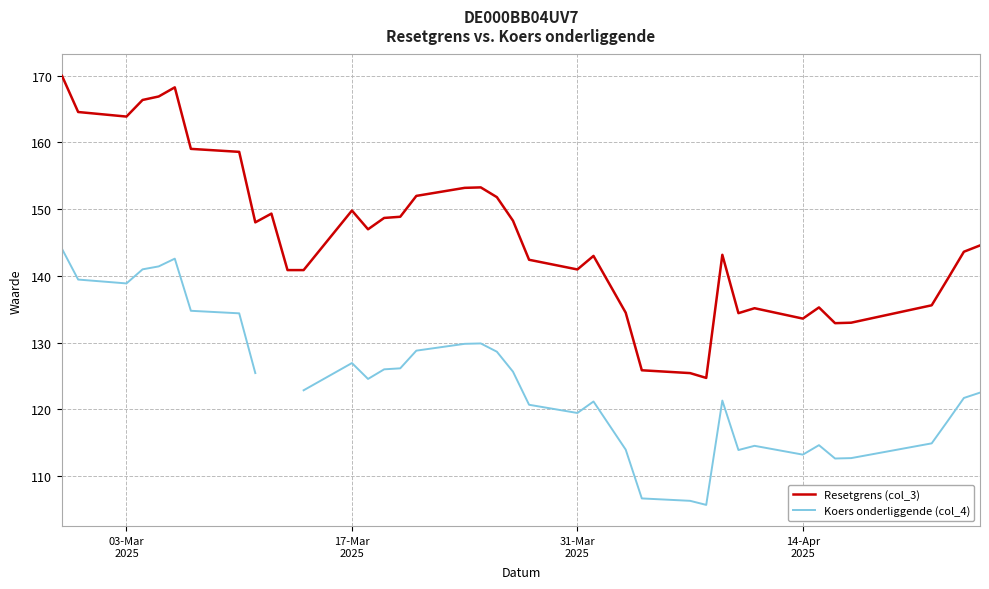

True or false: Resetgrens (col_3) and Koers onderliggende (col_4) cross at least once.

False